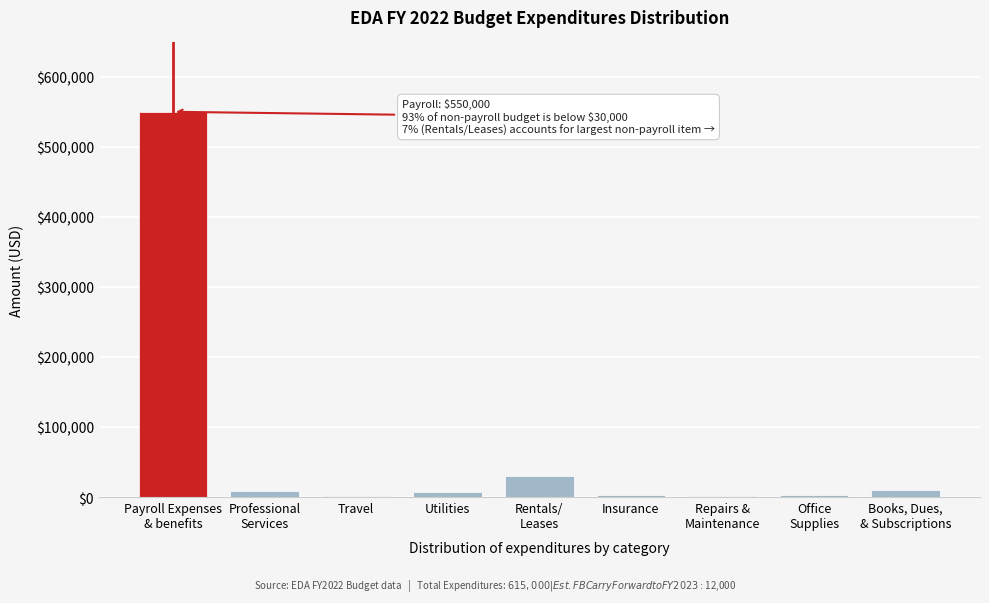

What is the sum of all values?

615000